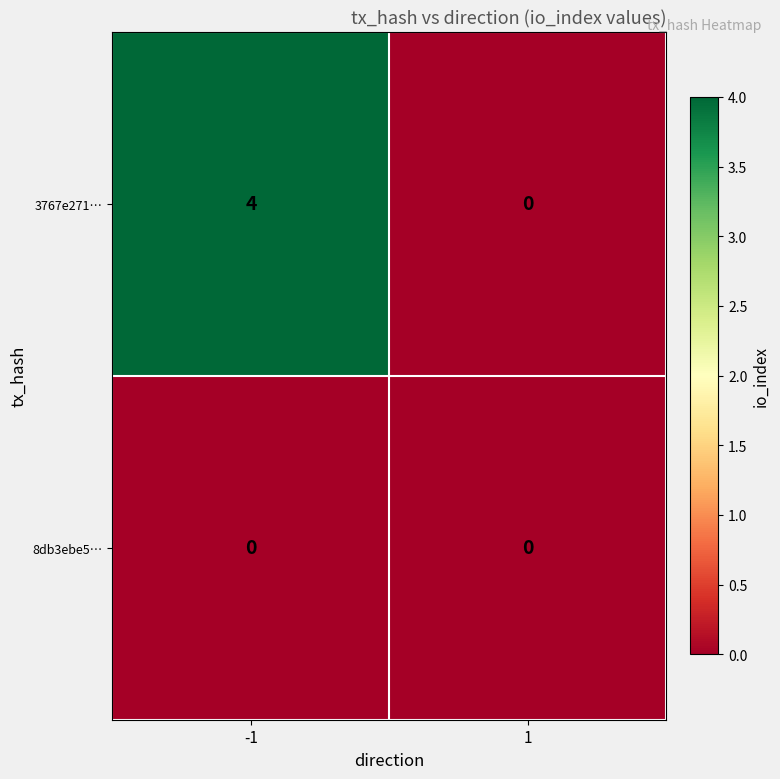

What is the maximum value for 3767e271…?

4